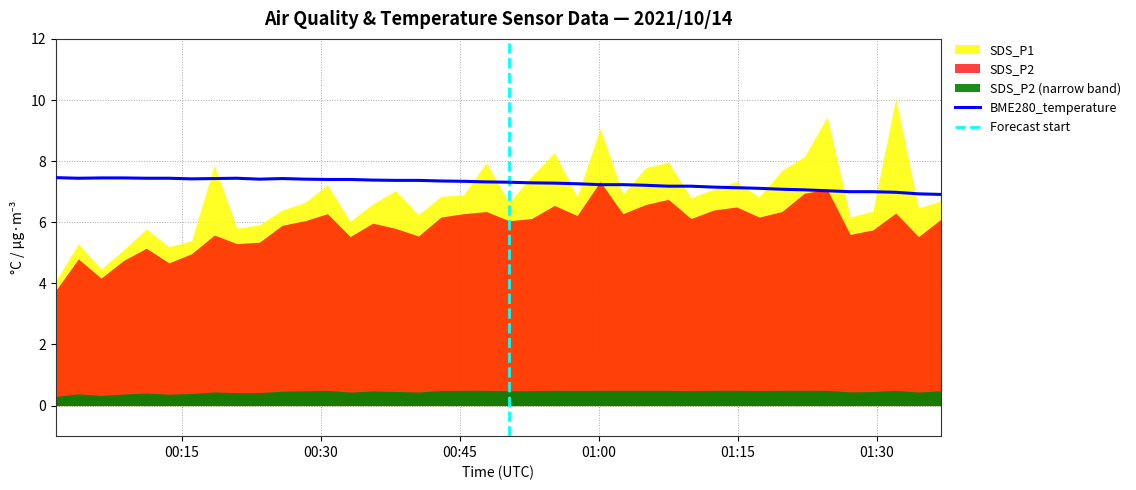

Is the value of BME280_temperature at 2021/10/14 00:03:51 greater than the value of SDS_P1 at 2021/10/14 00:55:12?

No